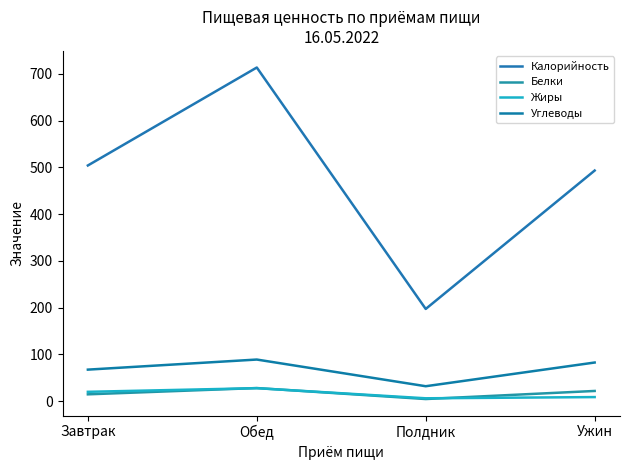

What is the approximate value of Калорийность at Полдник?

197.0